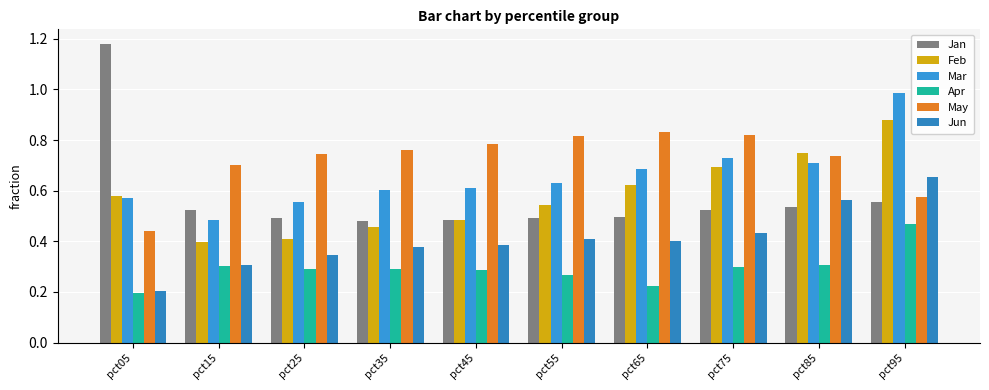

What is the minimum value for May?

0.4